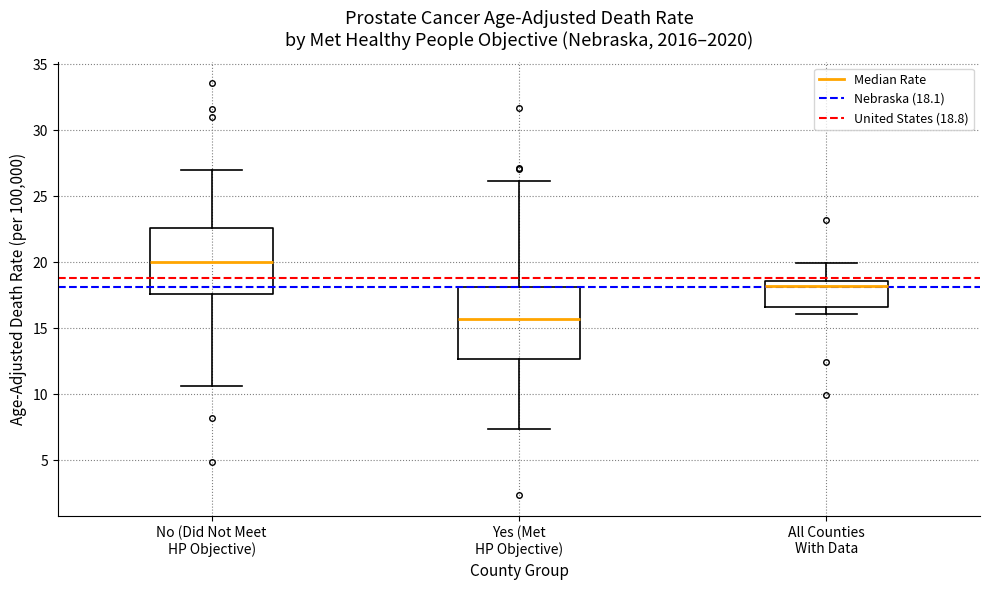

Reading left to right, transcribe this box plot: for each box, give where its median line is, the range the box spans, and where its two whiskers end, as read against the y-axis. The values are not printed on the chart, so give them approximately, as read against the axis.

No (Did Not Meet HP Objective): median 20.0, box 17.5 to 22.5, whiskers 10.5 to 27.0
Yes (Met HP Objective): median 15.5, box 12.5 to 18.0, whiskers 7.5 to 26.0
All Counties With Data: median 18.0, box 16.5 to 18.5, whiskers 16.0 to 20.0